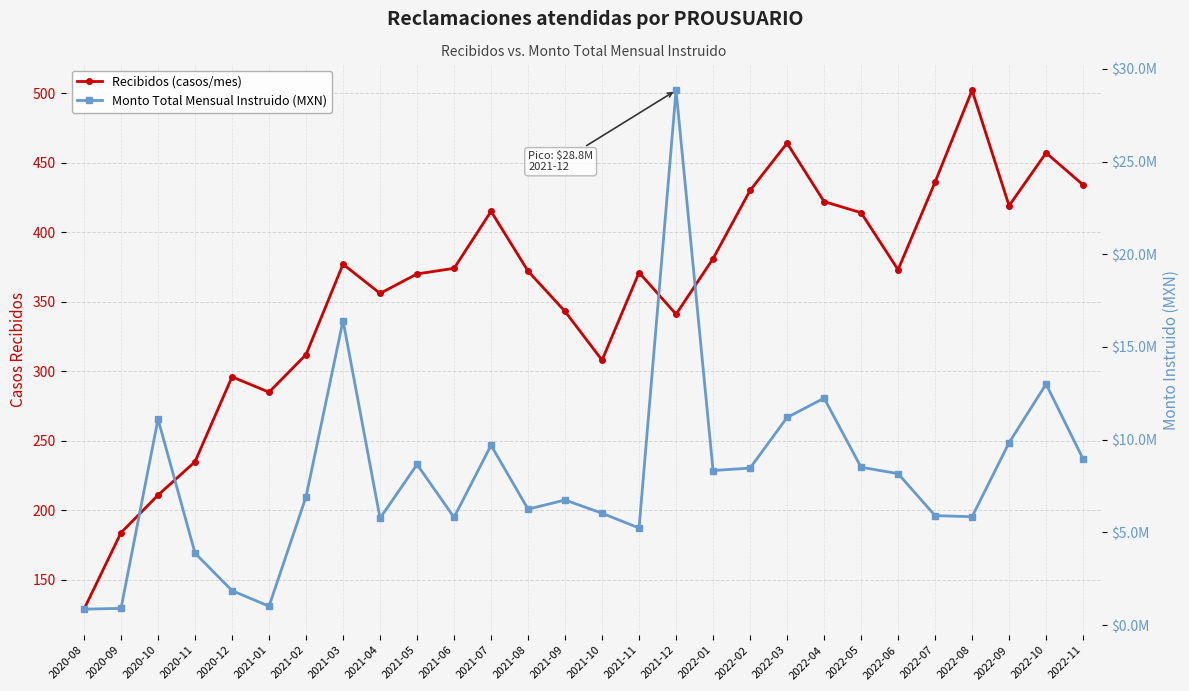

What is the sum of all Recibidos (casos/mes) values?

10011.0